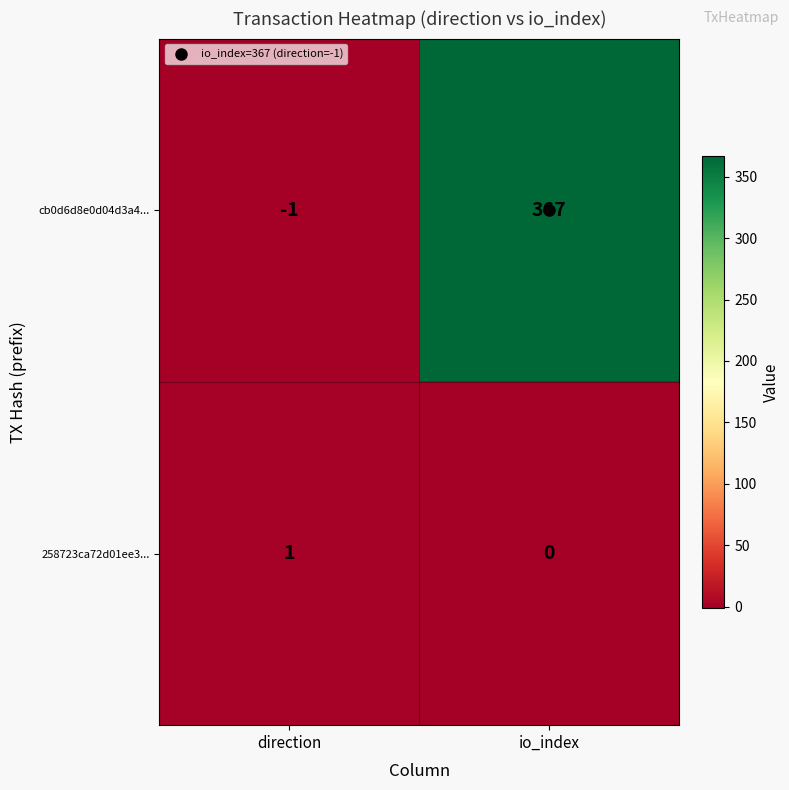

What is the greatest value displayed?

367